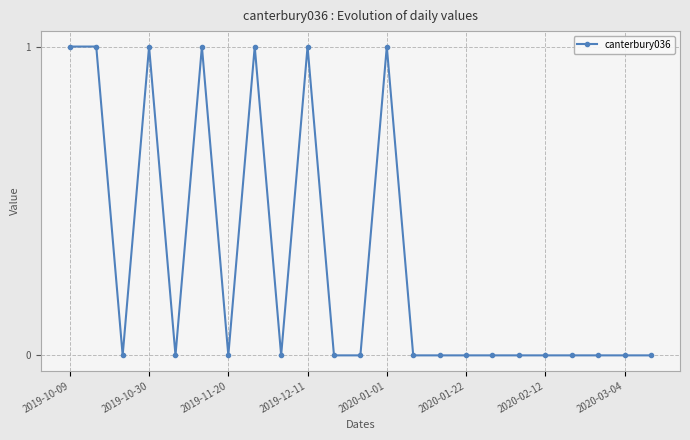

True or false: the data has more than 1 interior local peaks.

True